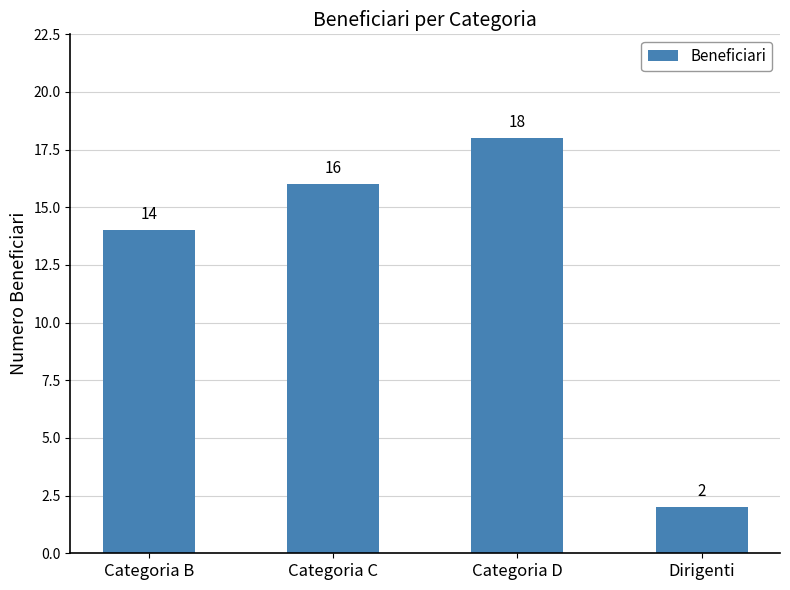

What is the label of the 2nd bar from the right?

Categoria D